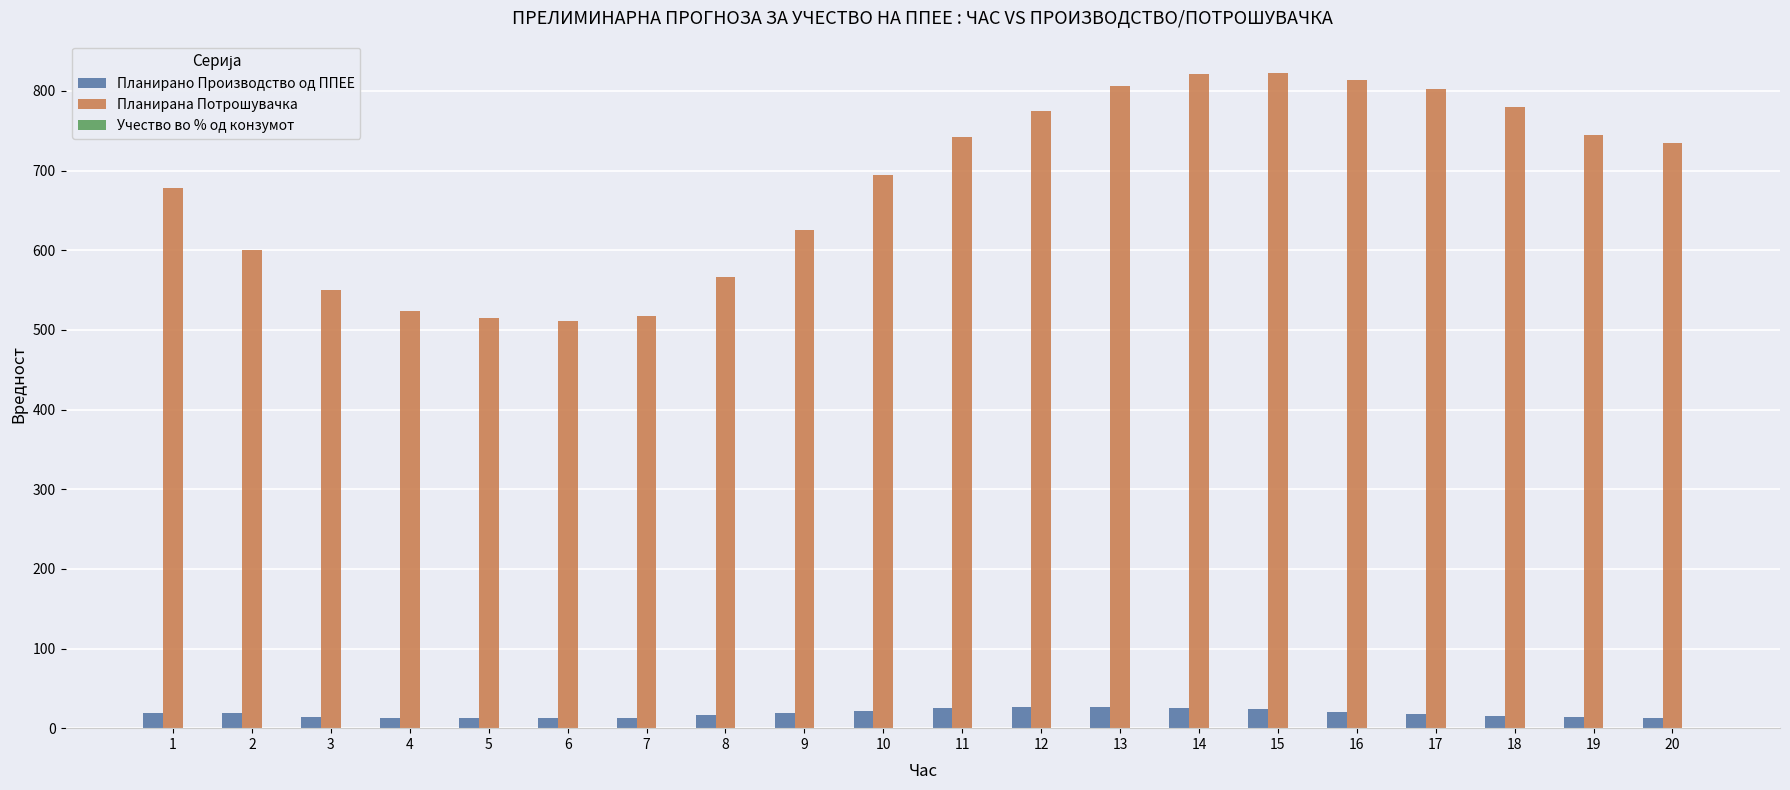

Are the bars grouped side by side (vs. stacked)?

Yes